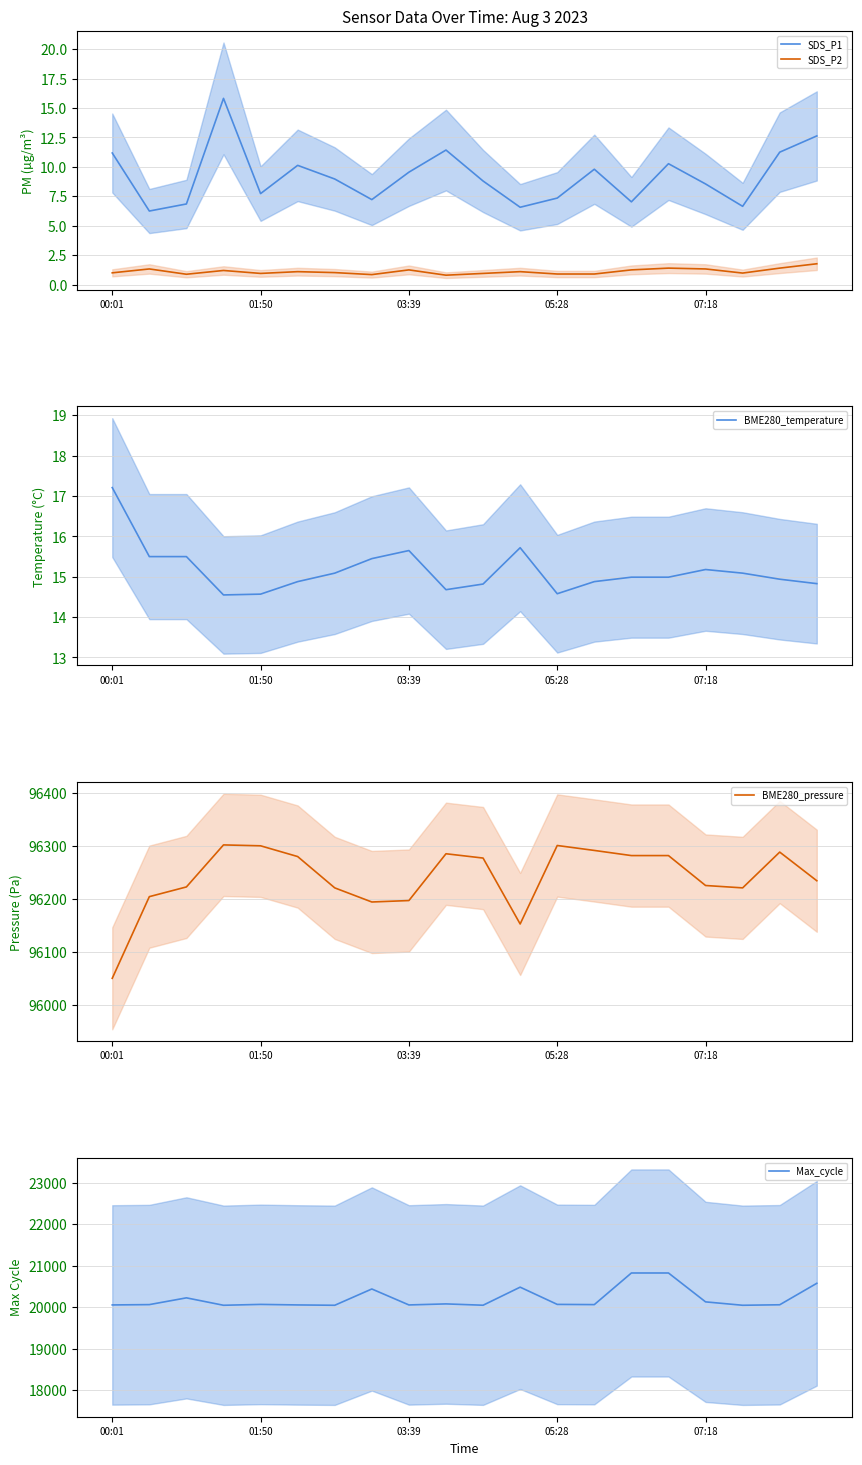

True or false: BME280_temperature and SDS_P2 cross at least once.

False